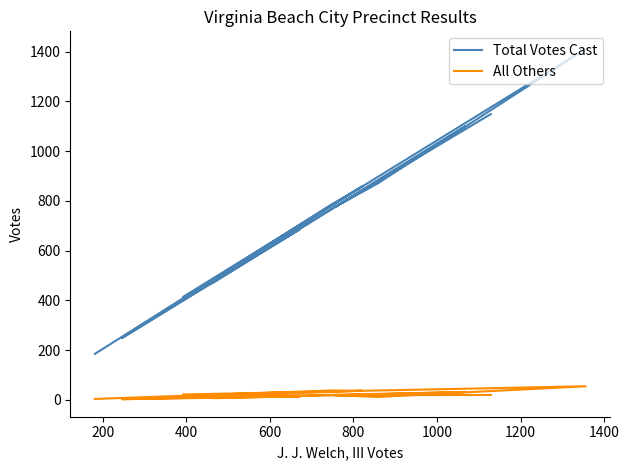

True or false: All Others and Total Votes Cast intersect in this chart.

False